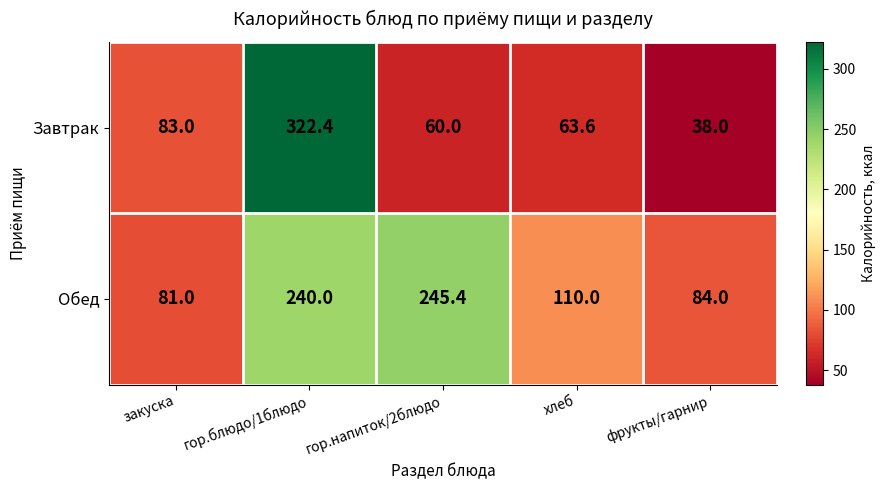

What is the total value across all series at закуска?

164.0